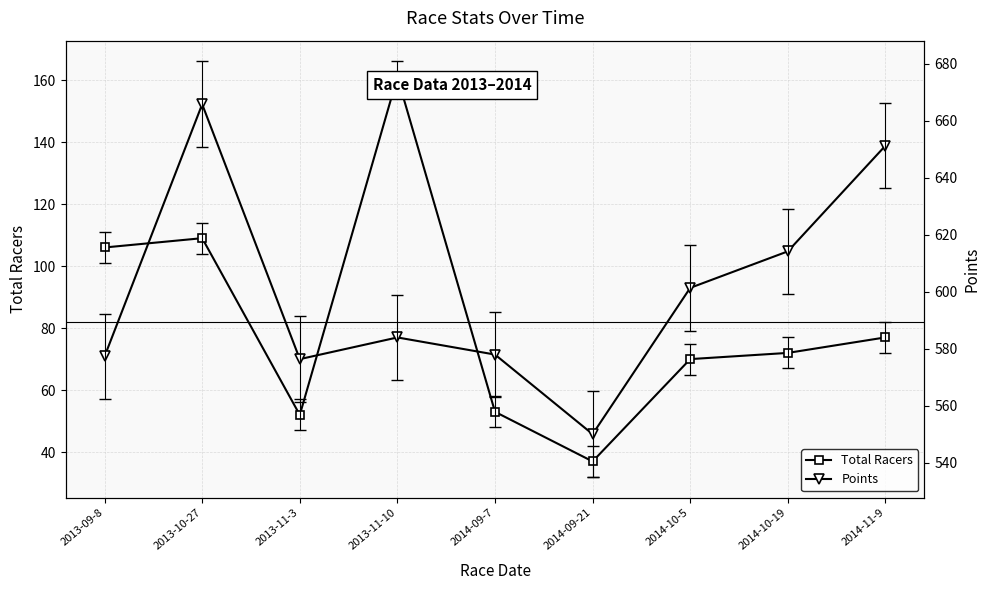

What is the minimum value for Total Racers?

37